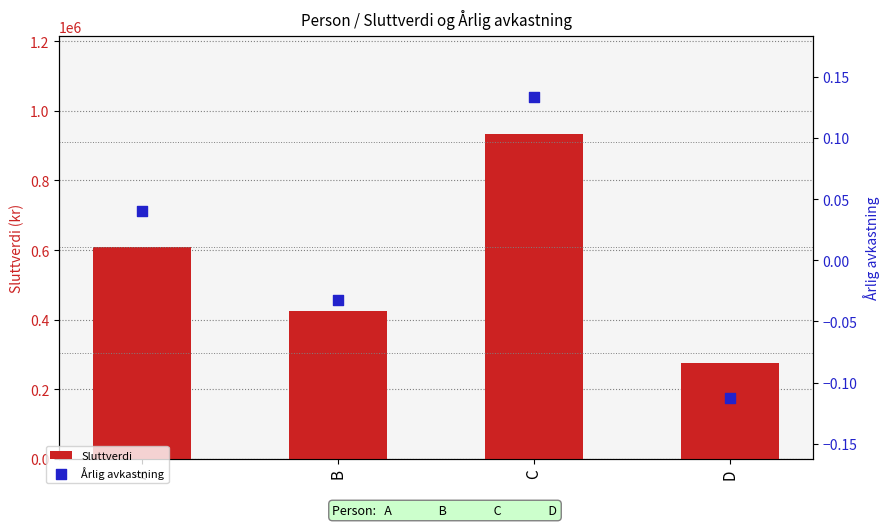

At how many categories does at least one series exceed 690359?

1